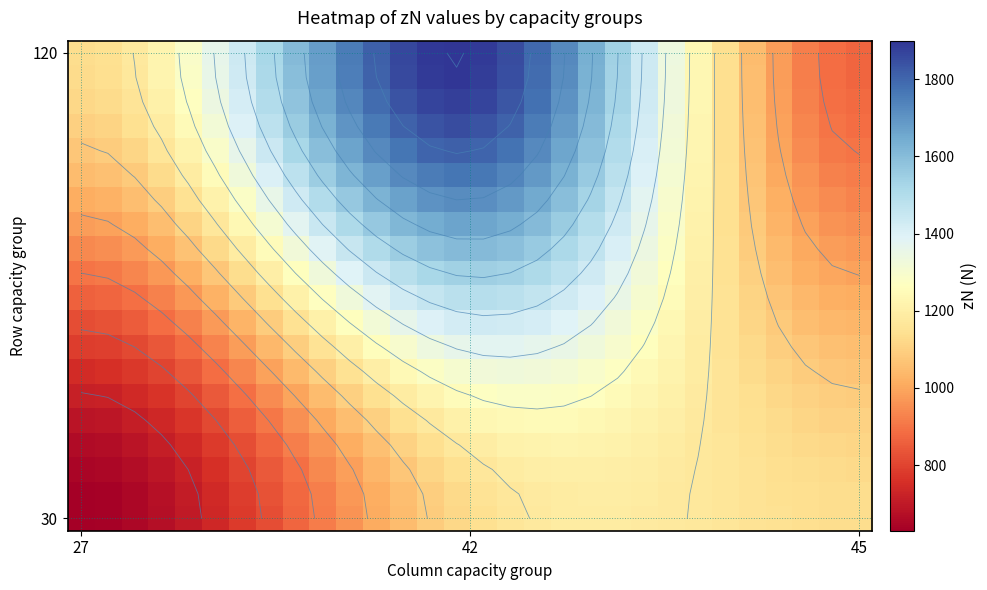

What is the smallest value displayed?

630.0